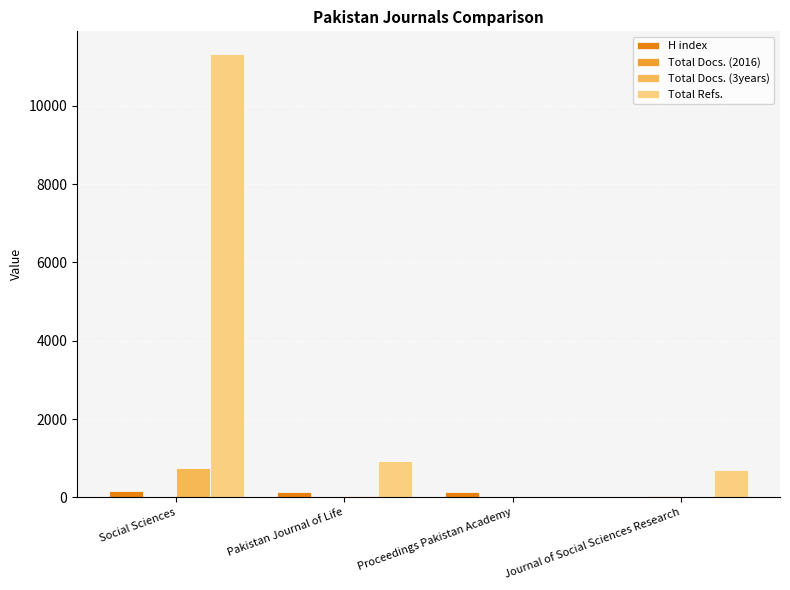

Which series changed the most between Social Sciences and Pakistan Journal of Life?

Total Refs.